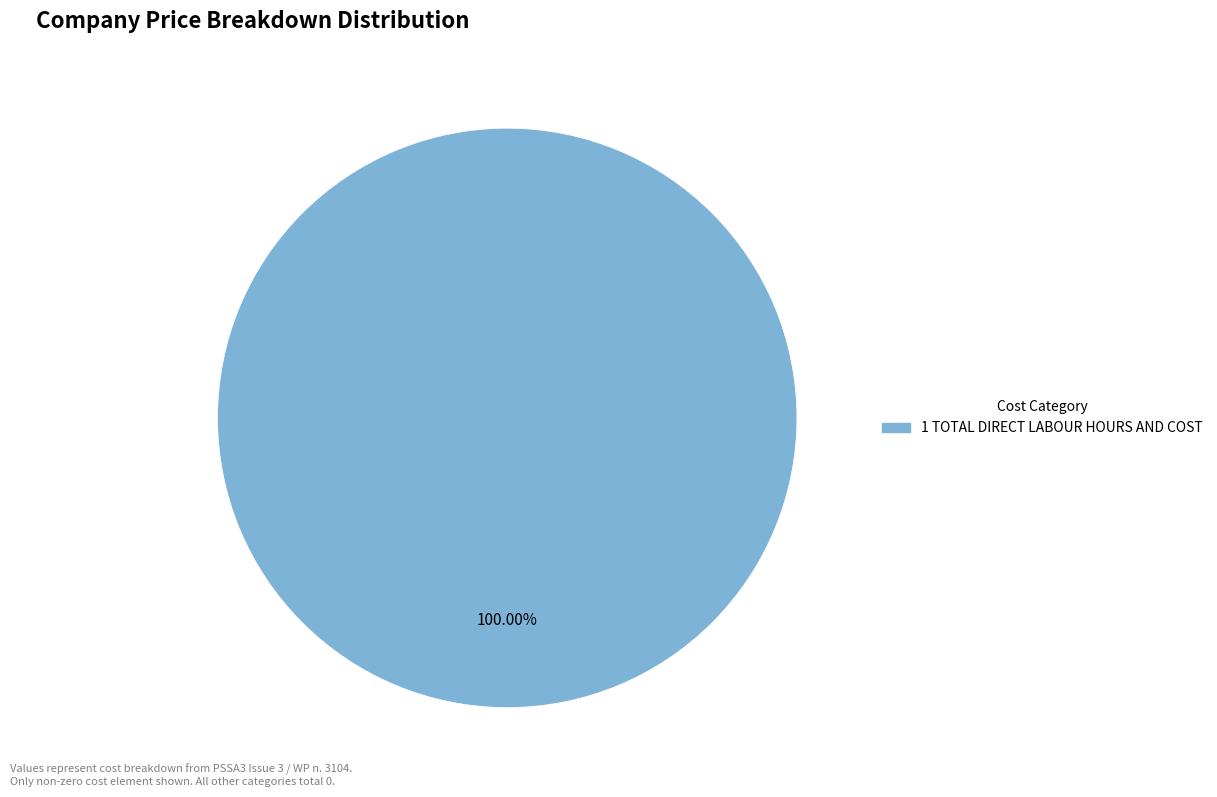

Rank the categories by value from lowest to highest.

1 TOTAL DIRECT LABOUR HOURS AND COST